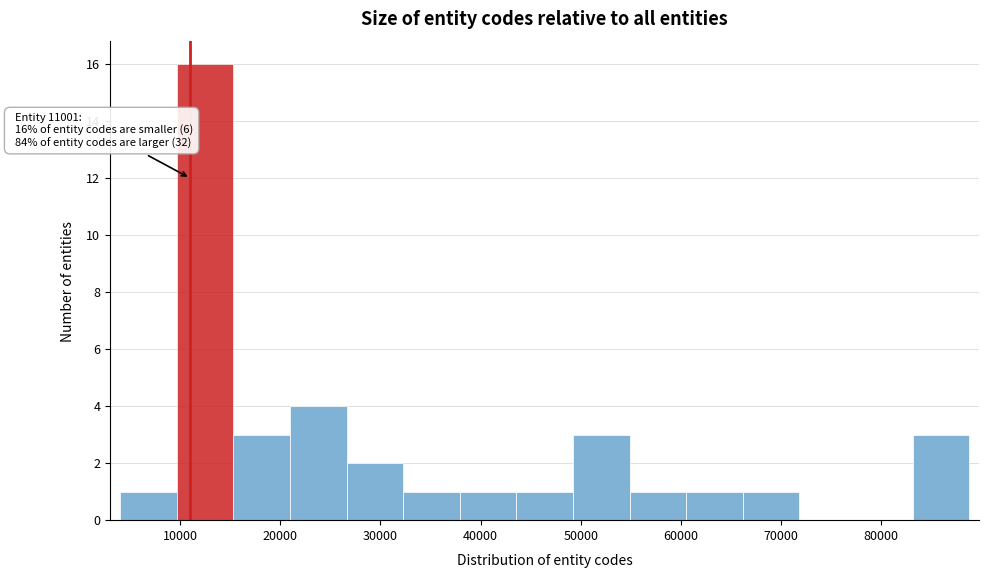

Over which range of the x-axis is the bar tallest?

10000 to 15000